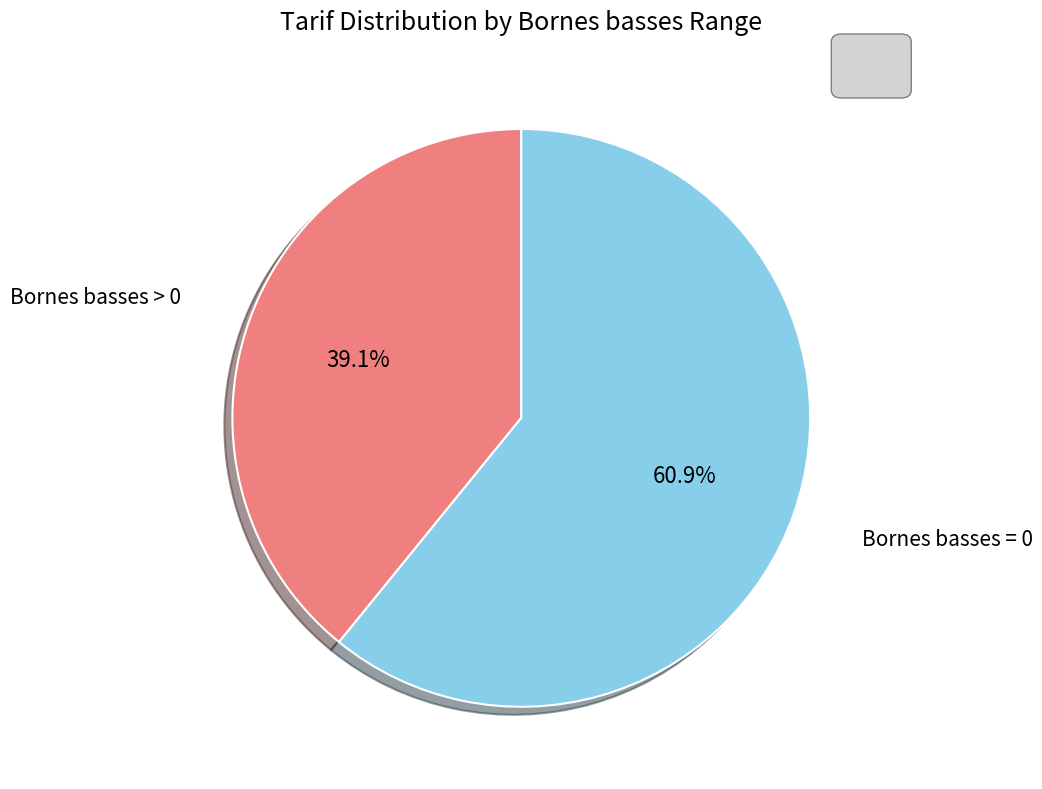

To the nearest percent, what is the difference between the largest and smallest slice percentages?

22%